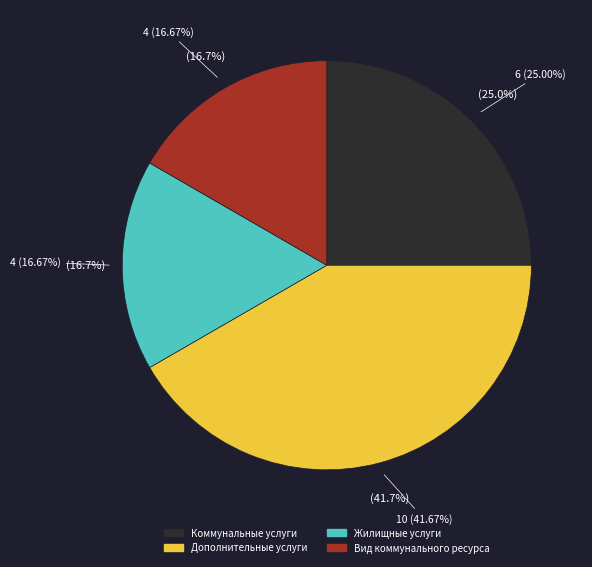

Rank the categories by value from lowest to highest.

Жилищные услуги, Вид коммунального ресурса, Коммунальные услуги, Дополнительные услуги